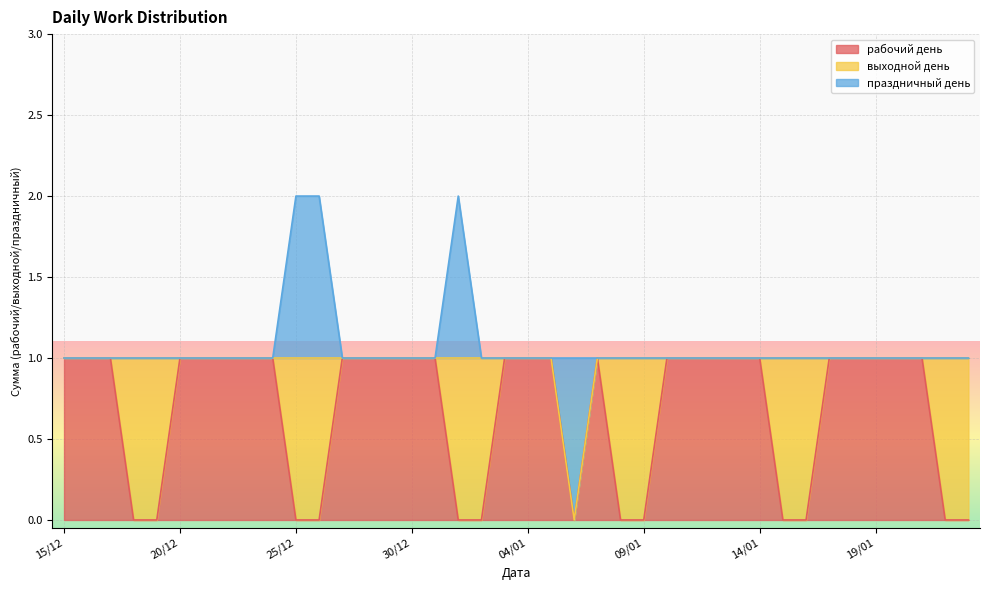

What is the sum of the выходной день values at 23/01 and 14/01?

1